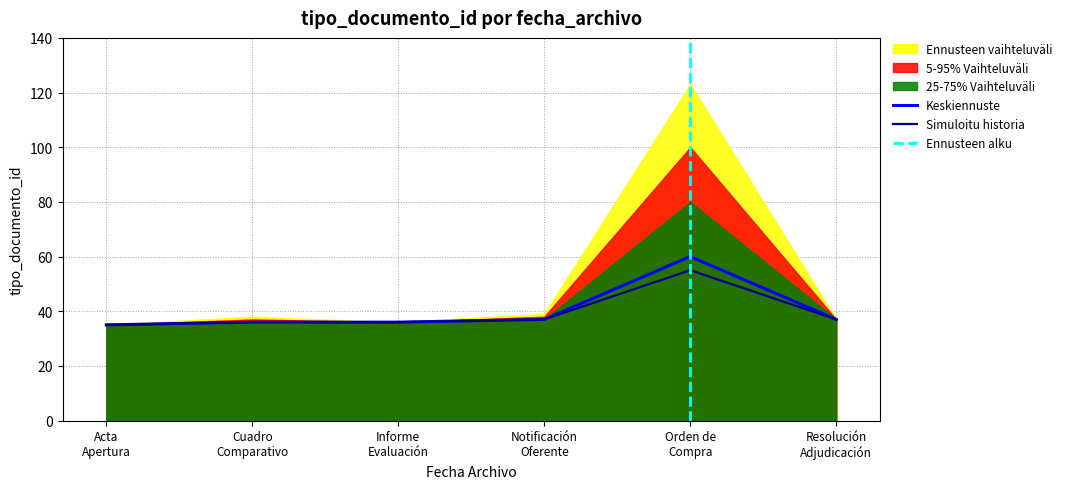

The value of Ennusteen vaihteluväli at 2017-03-27
adjudicacion is 25. True or false?

False